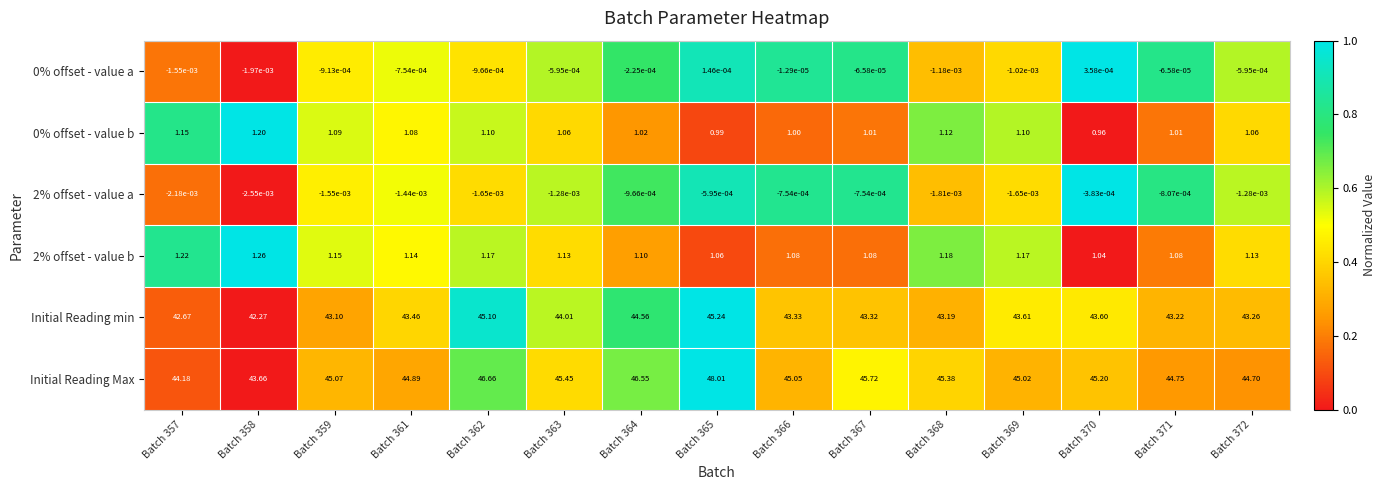

Which series has the largest total across all categories?

Initial Reading Max